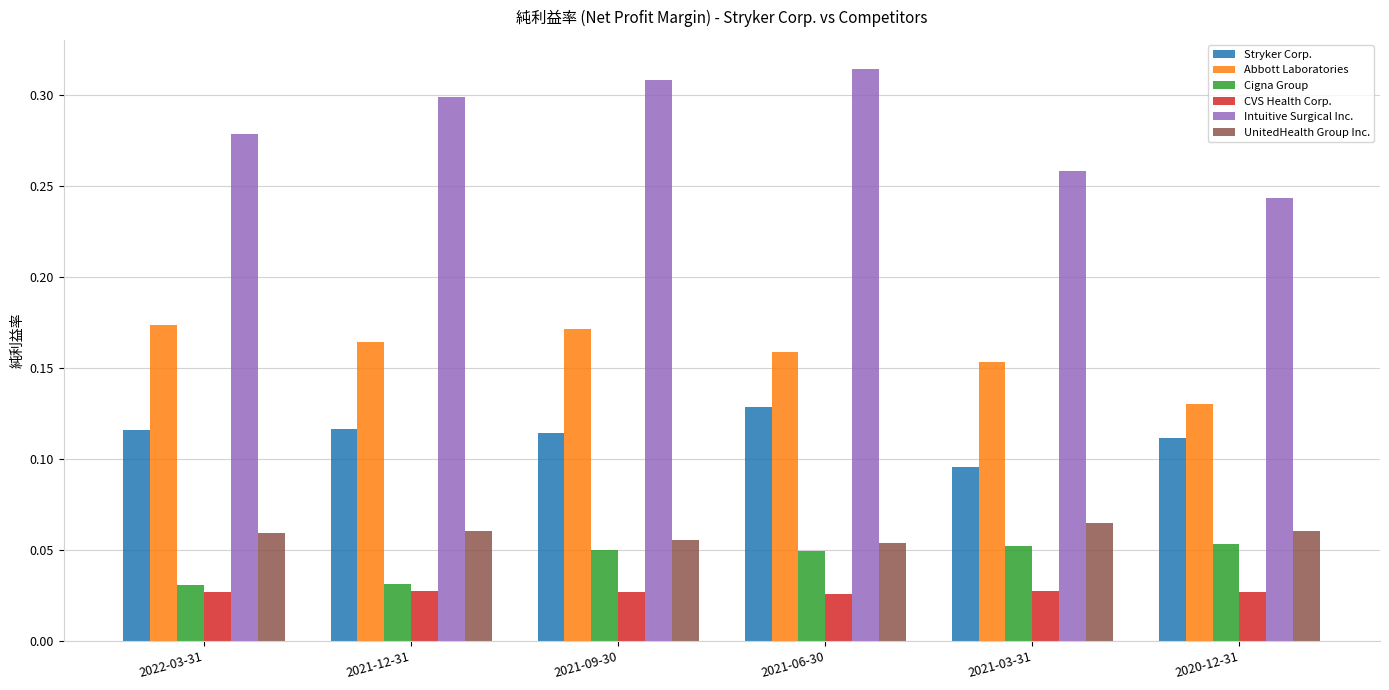

Is the value of Stryker Corp. at 2020-12-31 greater than the value of UnitedHealth Group Inc. at 2021-09-30?

Yes